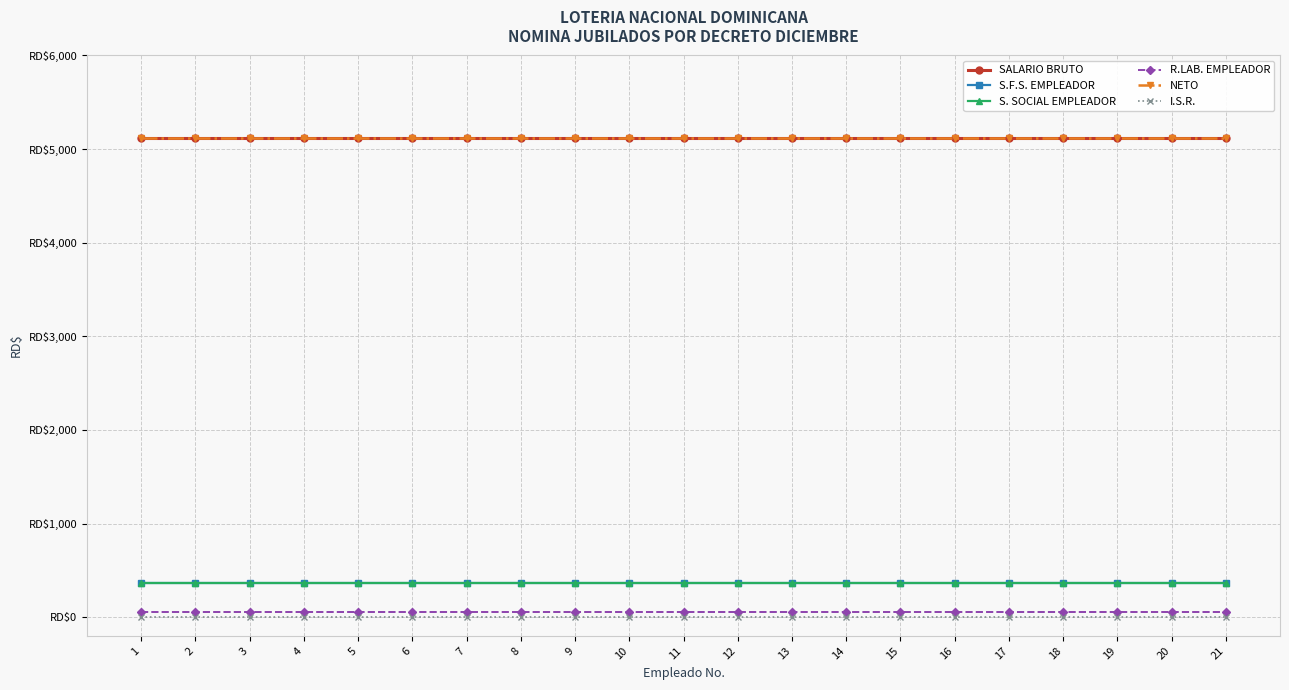

Is this an area chart (filled region under the line)?

No